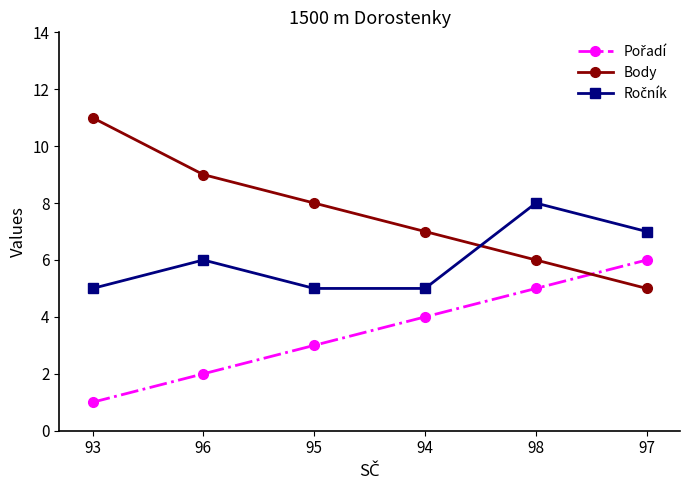

How many categories are shown in the chart?

6